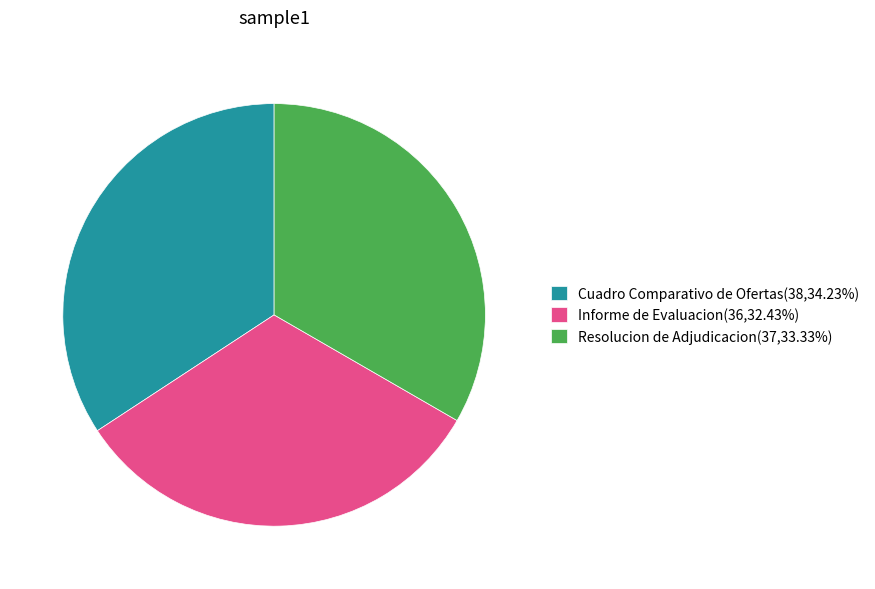

Is Informe de Evaluacion(36,32.43%) the majority of the pie?

No